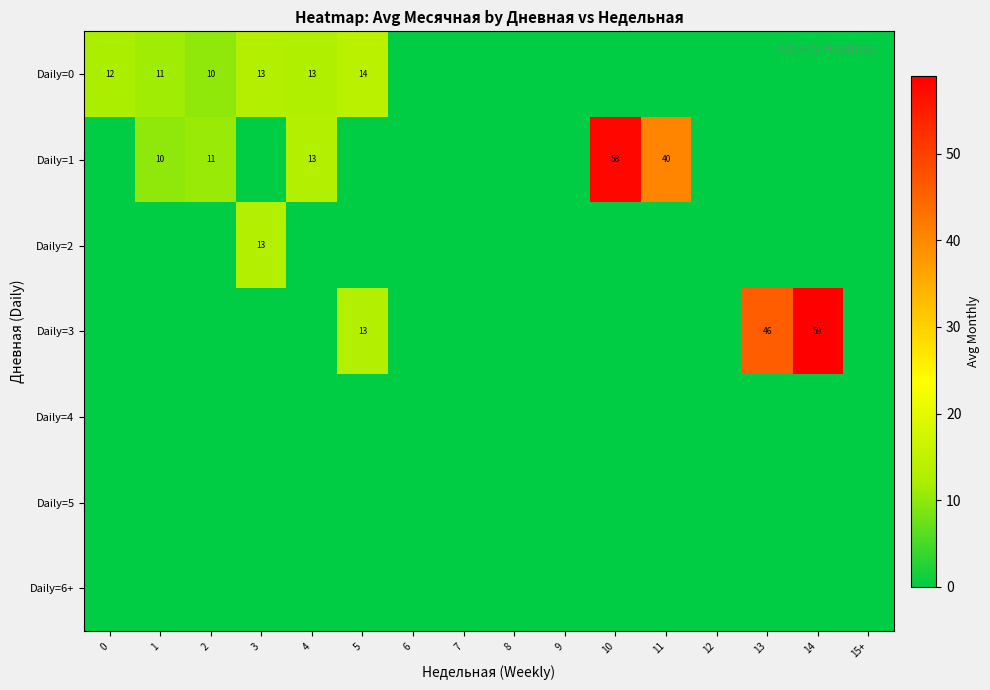

Is it true that Daily=3 equals 46 at 13?

True